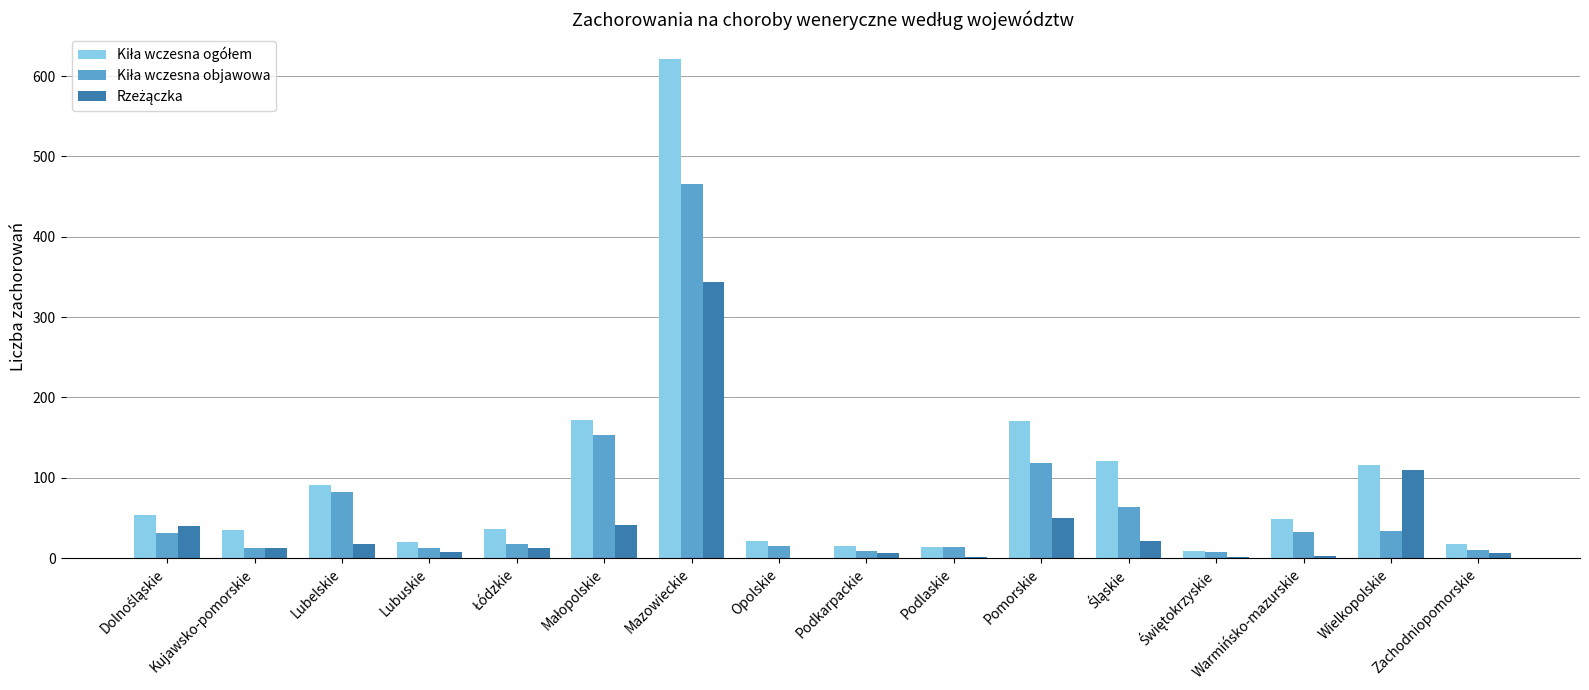

At which category is the sum across all series the highest?

Mazowieckie